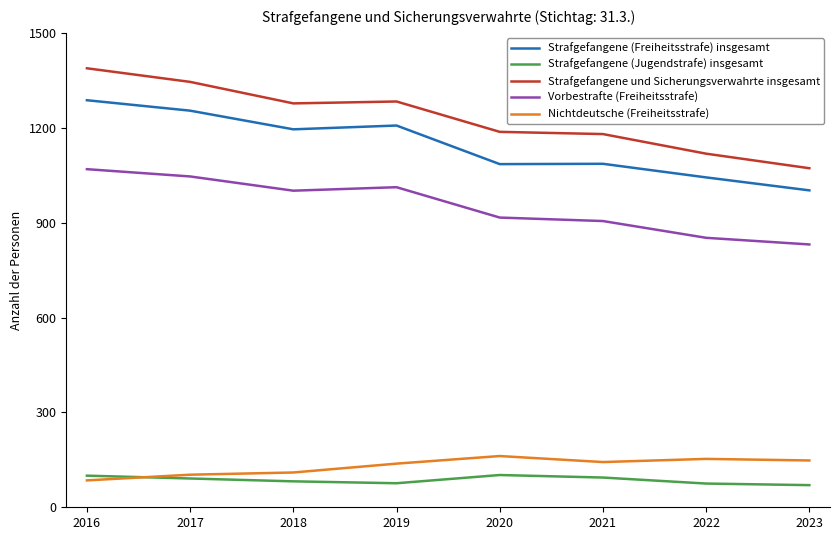

The value of Vorbestrafte (Freiheitsstrafe) at 2019 is 1559. True or false?

False